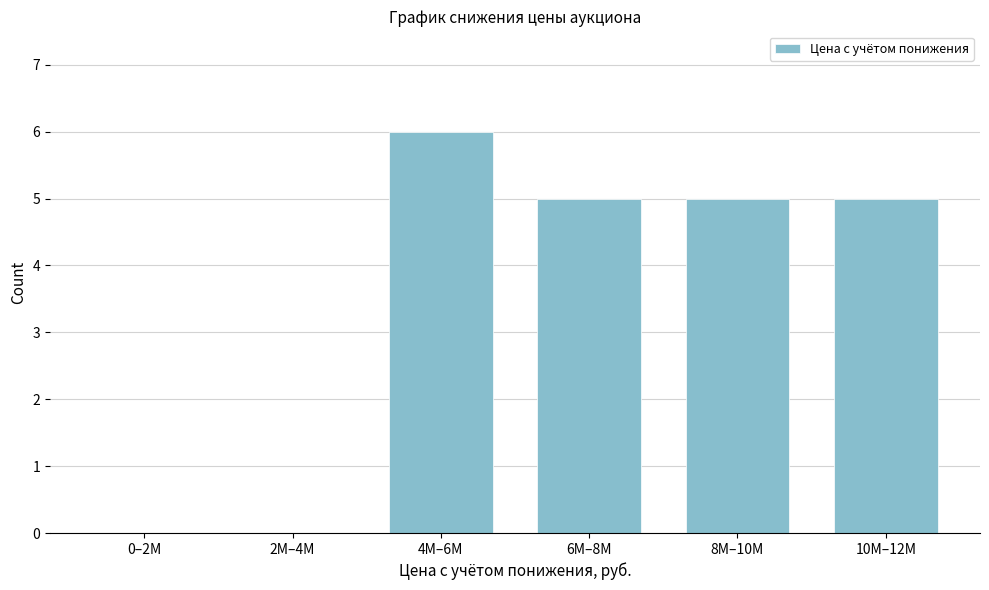

Reading left to right, transcribe all the data shown in this chart.

0–2M=0	2M–4M=0	4M–6M=6	6M–8M=5	8M–10M=5	10M–12M=5